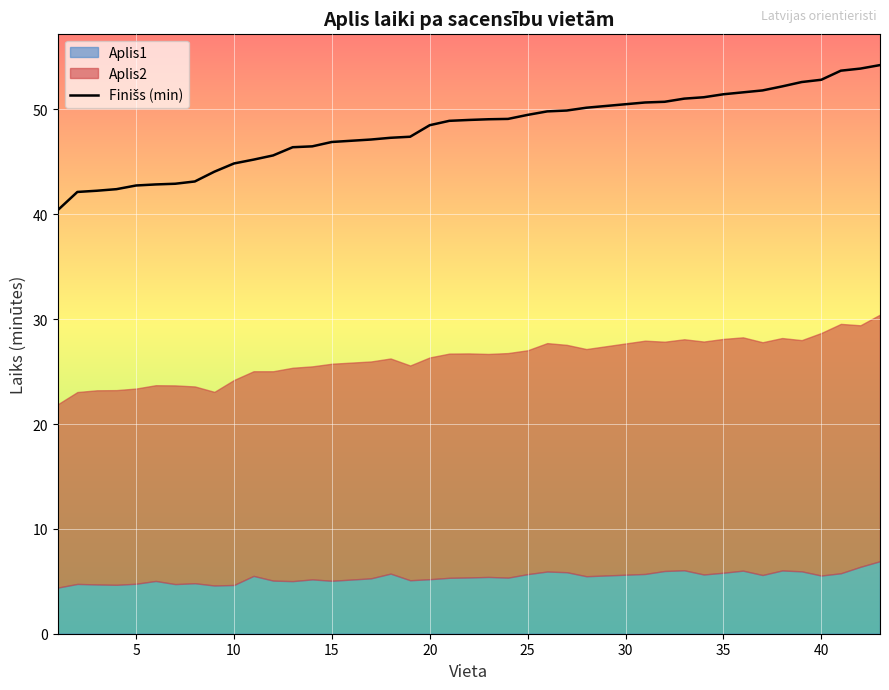

What is the average value?

48.1